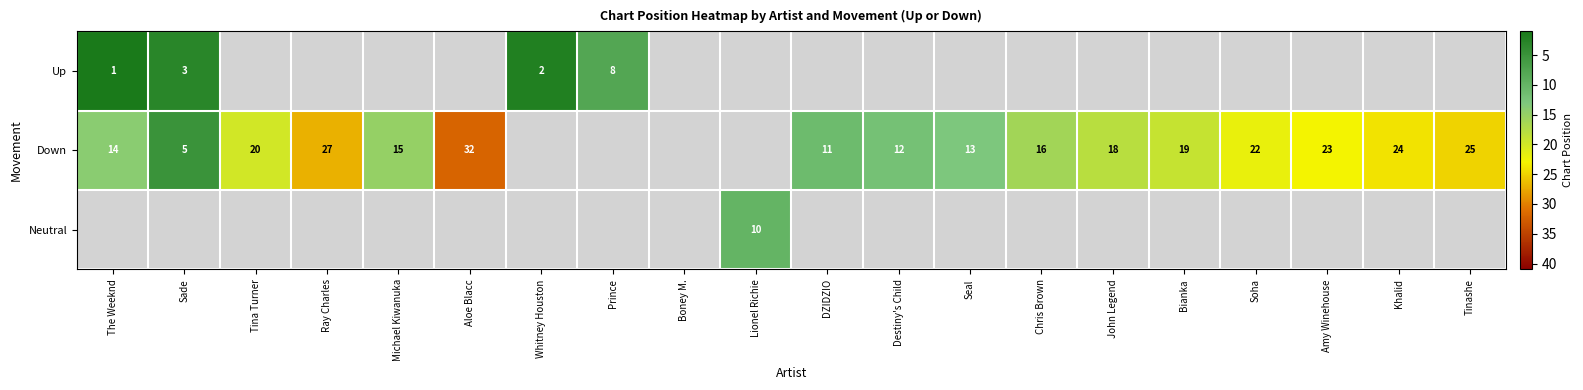

The Down series shows 12 at Destiny's Child. True or false?

True